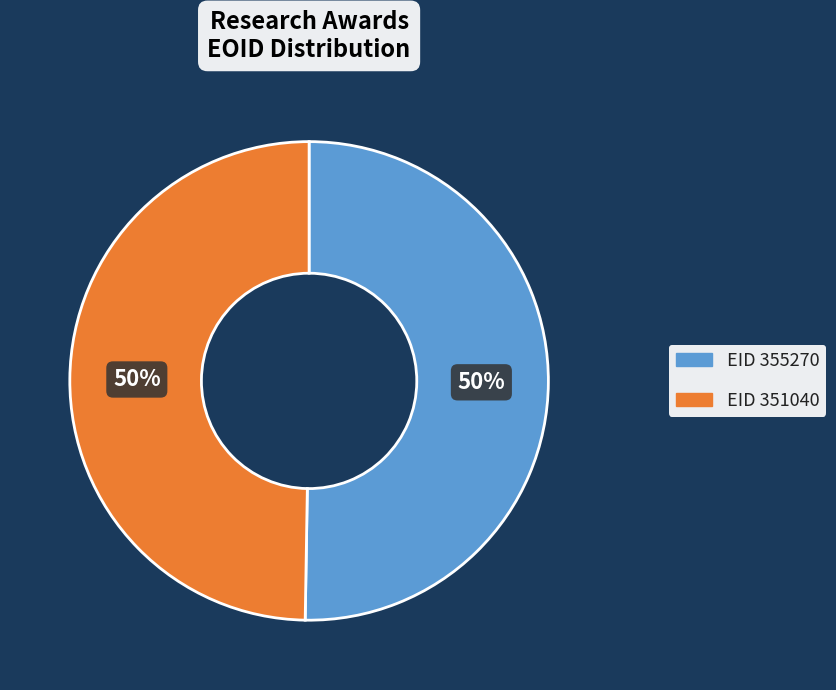

To the nearest percent, what is the average slice percentage?

50%